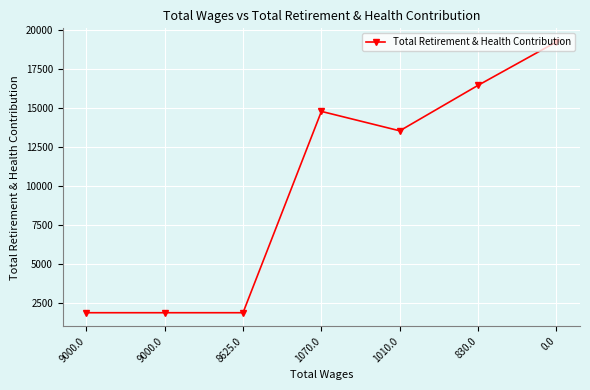

What is the sum of all values?

69681